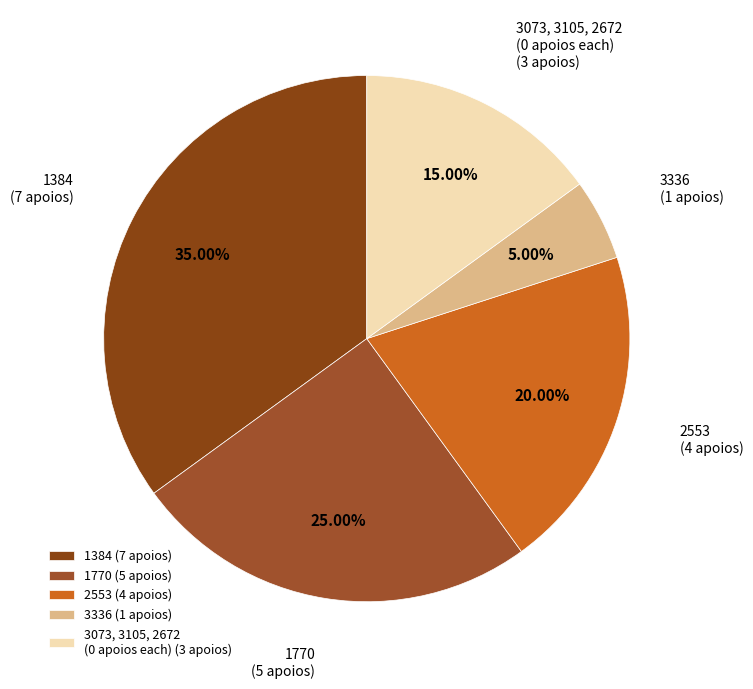

Which has a higher value, 1770 or 1384?

1384